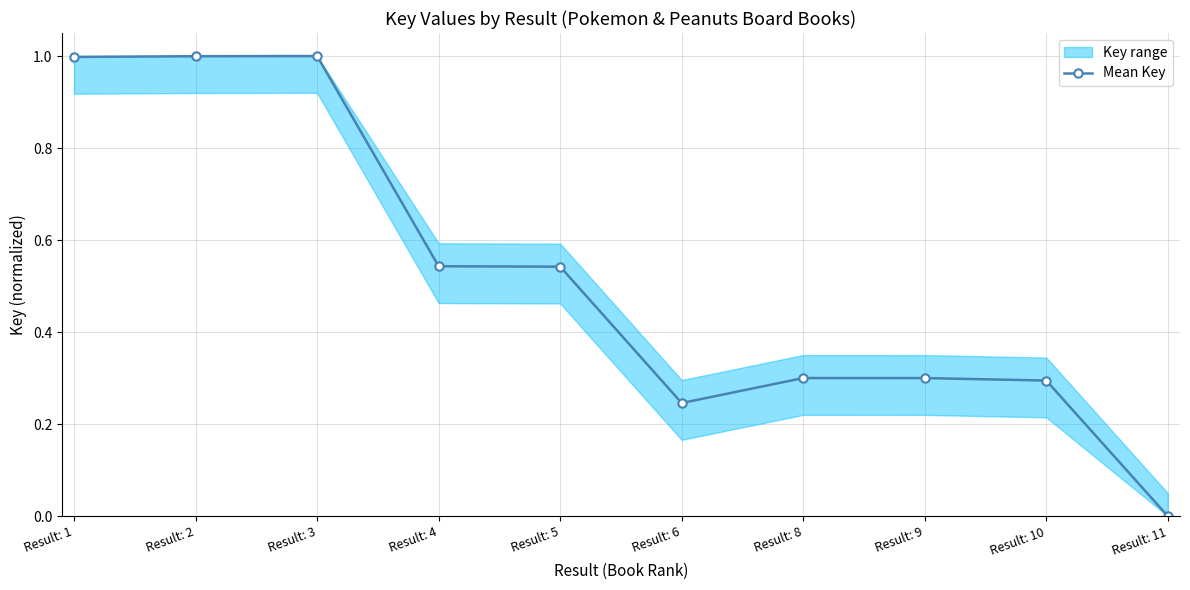

List the labels in order of value, largest first.

Result: 3, Result: 2, Result: 1, Result: 4, Result: 5, Result: 8, Result: 9, Result: 10, Result: 6, Result: 11